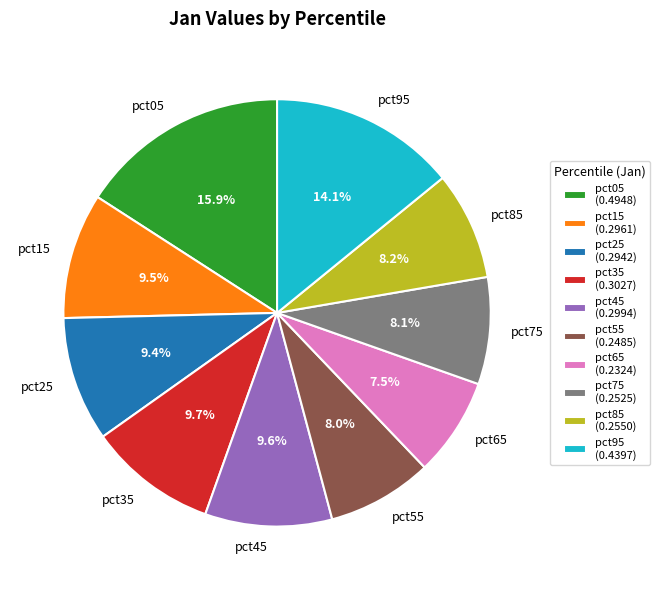

Between pct25 and pct85, which is larger?

pct25